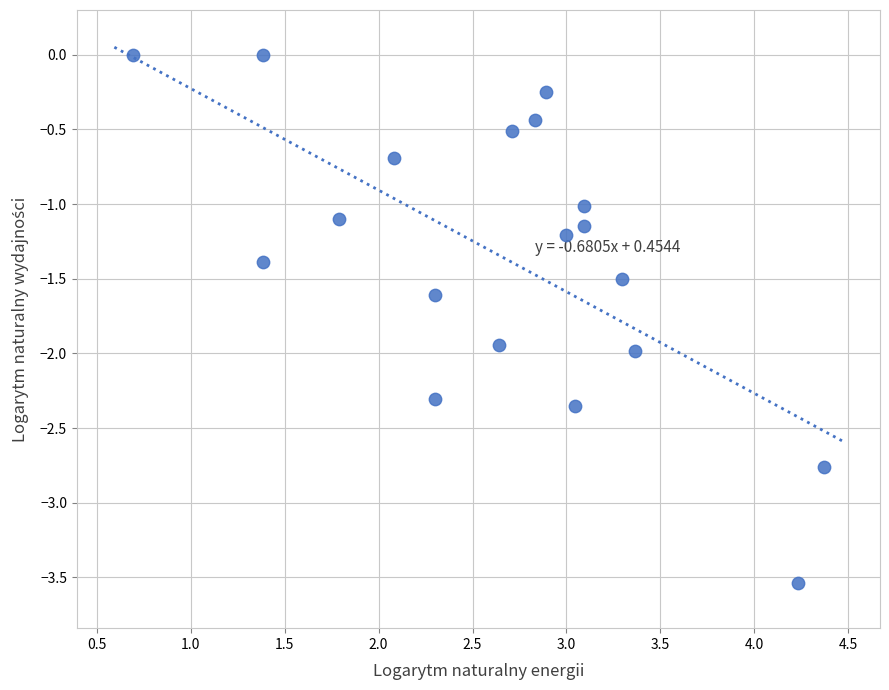

What is the range of X values (max minus min)?

3.7